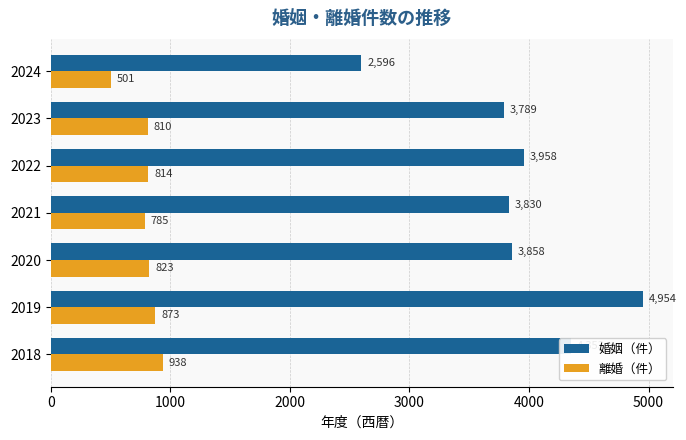

Read the 婚姻（件） value at 2021.

3830